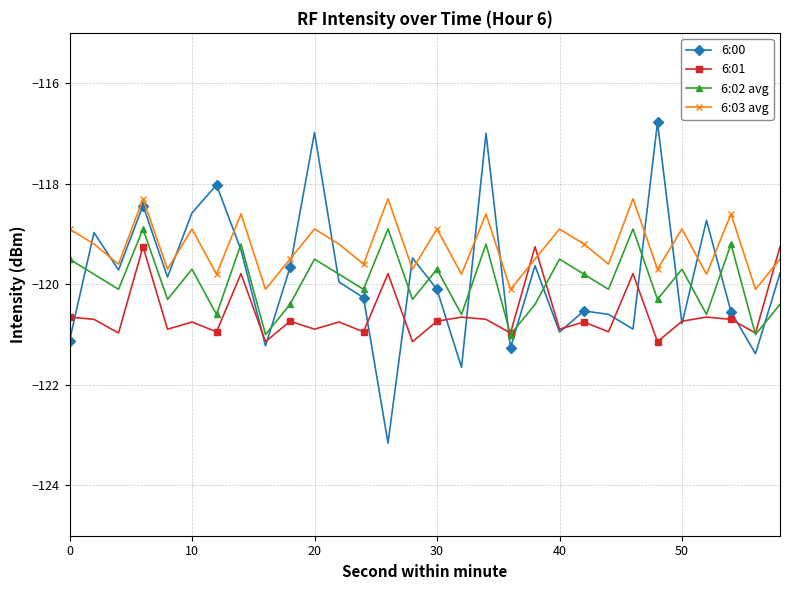

After their last crossing, which series has the higher values: 6:03 avg or 6:00?

6:03 avg